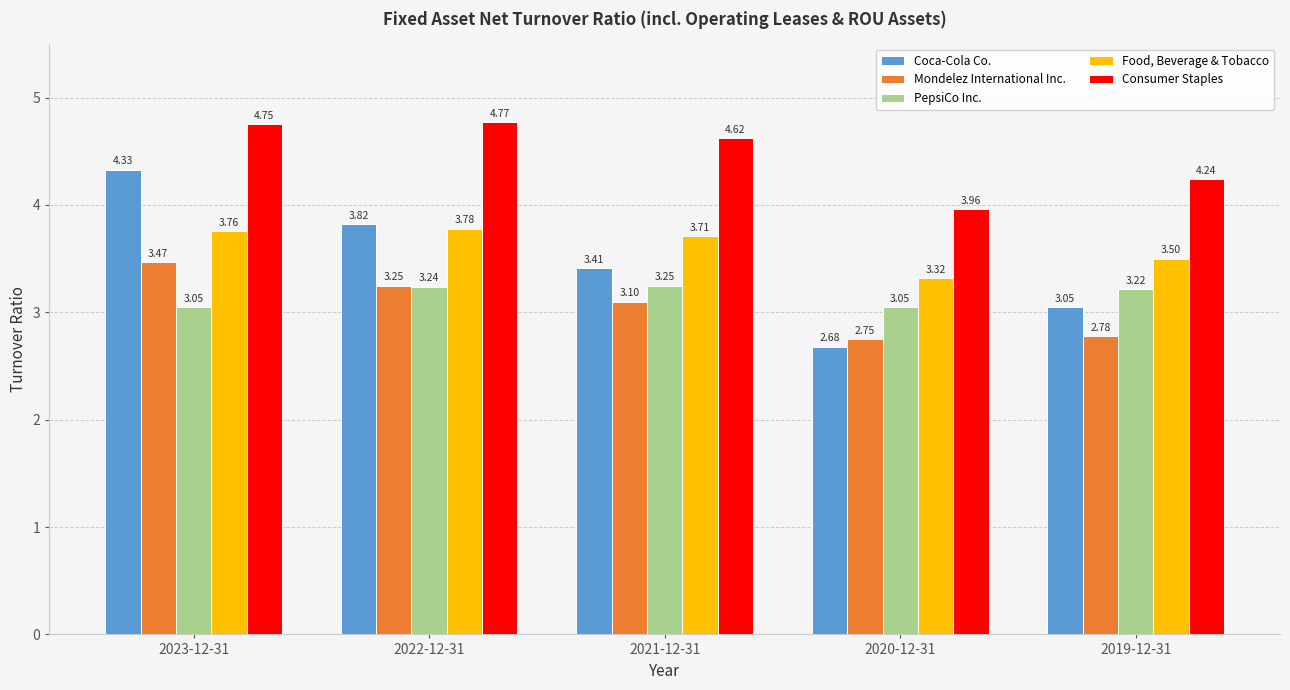

What are all the series names shown in the legend?

Coca-Cola Co., Mondelez International Inc., PepsiCo Inc., Food, Beverage & Tobacco, Consumer Staples